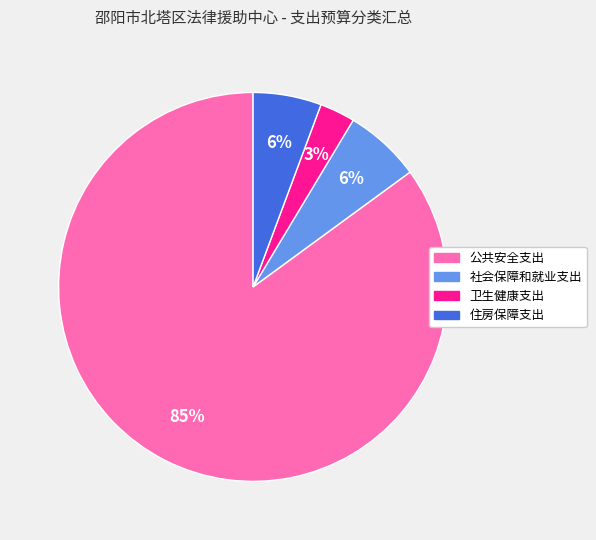

Do 公共安全支出 and 住房保障支出 together represent more than half of the pie?

Yes